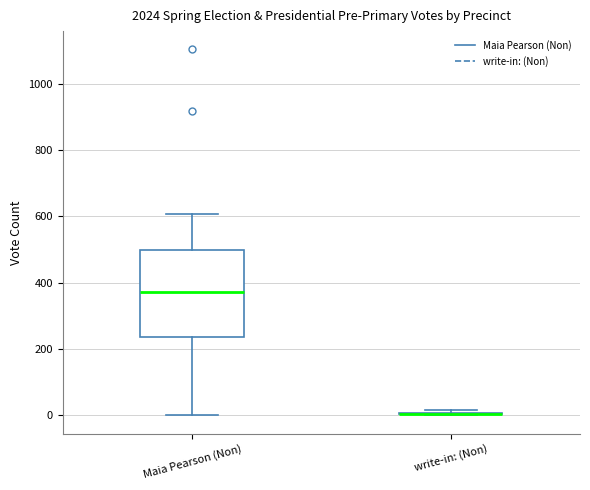

Reading left to right, read every box against the y-axis: the position of its median line, the range the box covers, and the ends of its whiskers. The values are not printed on the chart, so give them approximately, as read against the axis.

Maia Pearson (Non): median 380, box 240 to 500, whiskers 0 to 600
write-in: (Non): box collapsed to a line at 0, whiskers 0 to 20